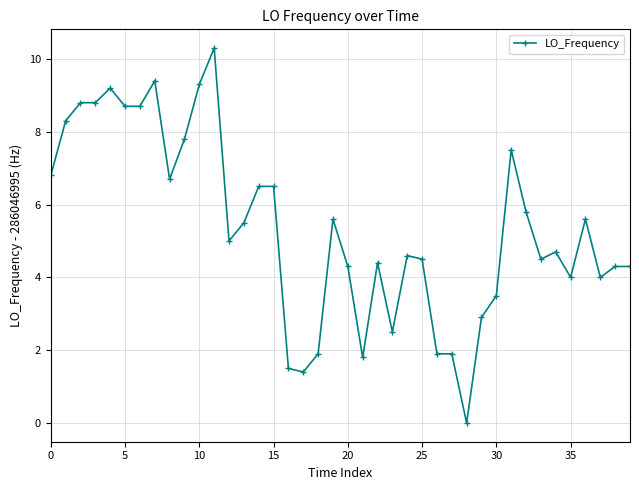

True or false: there are more than 2 points higher than both neighbors.

True